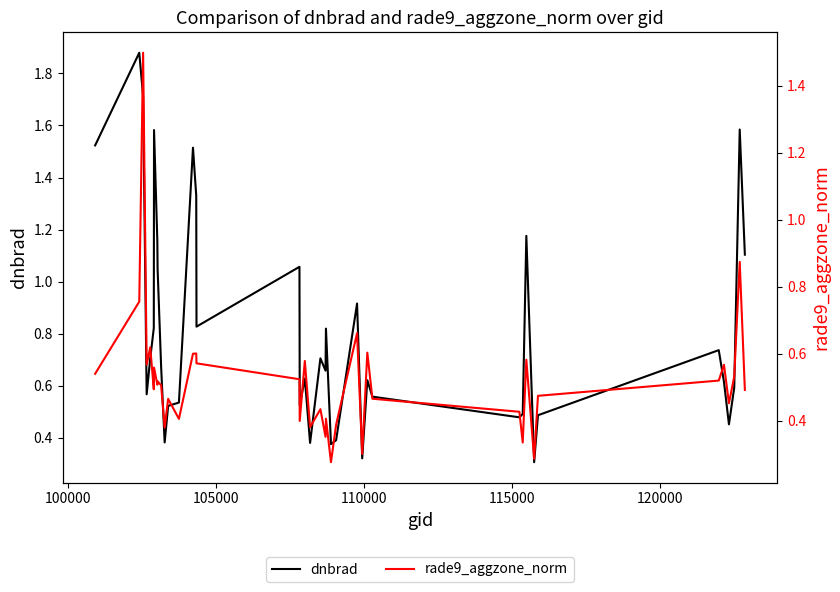

Reading left to right, what are all the values shown in this chart?

dnbrad: 1.5	1.9	1.7	0.6	0.7	0.8	1.6	1.2	1.1	0.7	0.4	0.5	0.5	1.5	1.3	0.8	1.1	0.5	0.6	0.4	0.7	0.7	0.8	0.4	0.4	0.9	0.3	0.6	0.6	0.5	0.5	1.2	0.3	0.5	0.7	0.6	0.5	0.6	1.6	1.1
rade9_aggzone_norm: 0.5	0.8	1.5	0.6	0.6	0.5	0.6	0.5	0.5	0.5	0.4	0.5	0.4	0.6	0.6	0.6	0.5	0.4	0.6	0.4	0.4	0.4	0.4	0.3	0.4	0.7	0.3	0.6	0.5	0.4	0.3	0.6	0.3	0.5	0.5	0.6	0.5	0.5	0.9	0.5